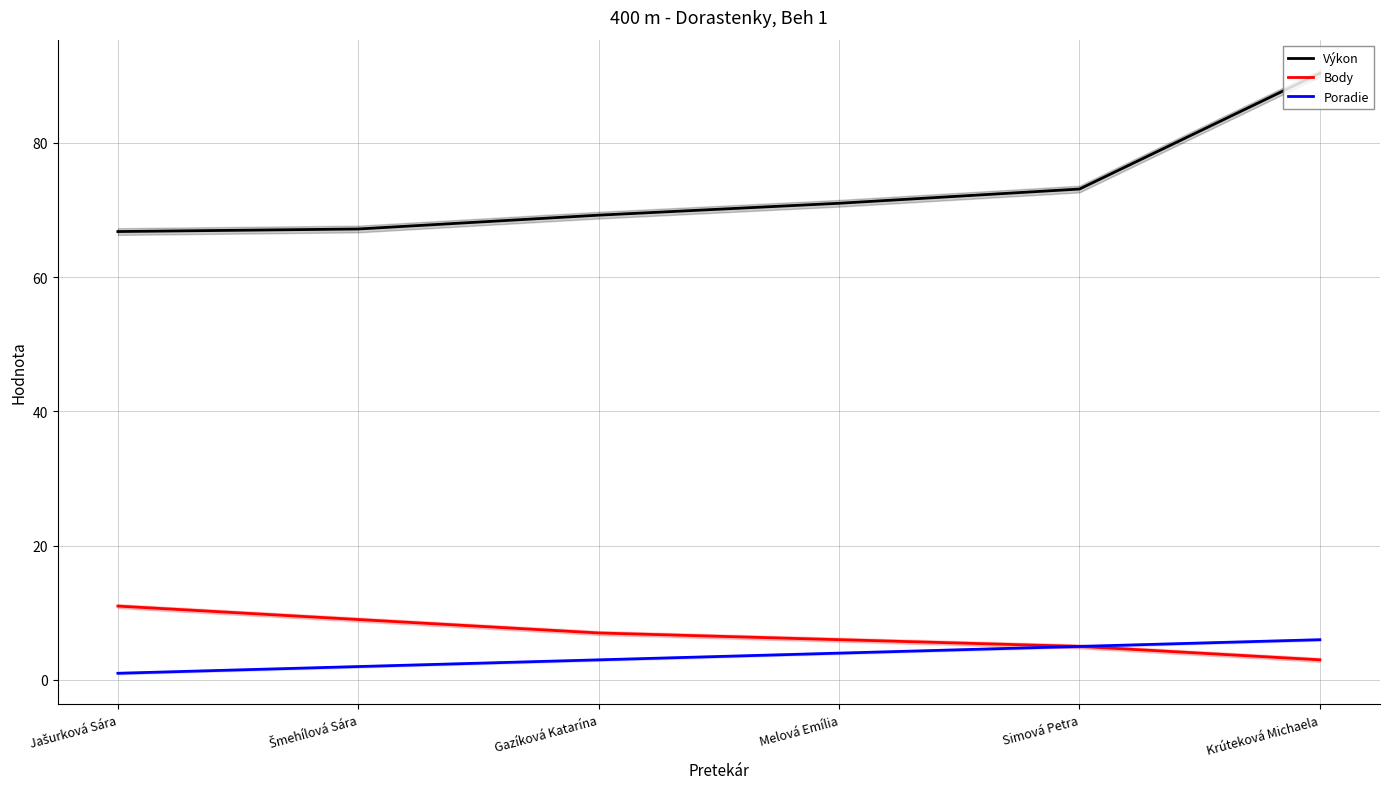

What is the sum of the Body values at Simová Petra and Jašurková Sára?

16.0